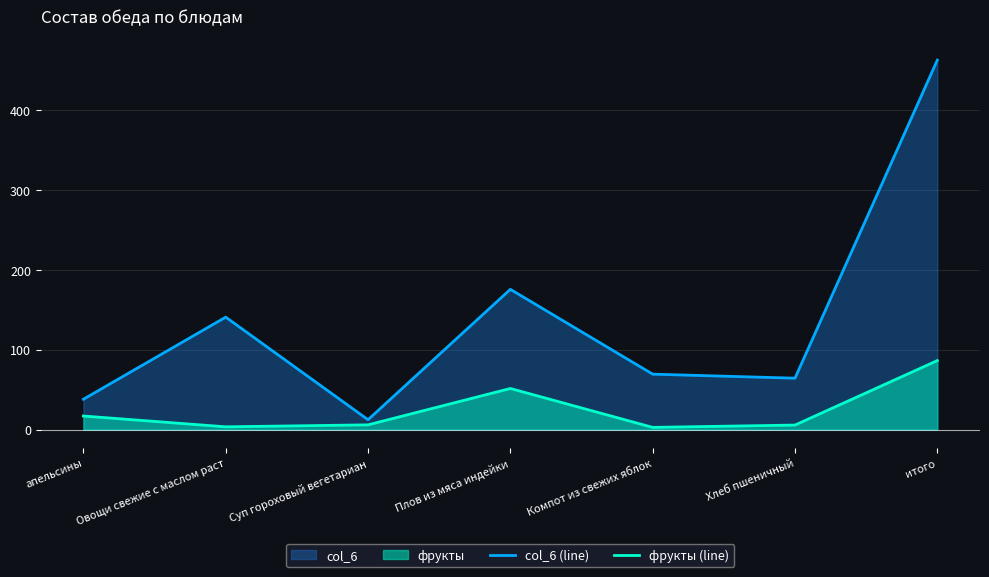

List the series in order of their peak value, lowest first.

фрукты (line), col_6 (line)